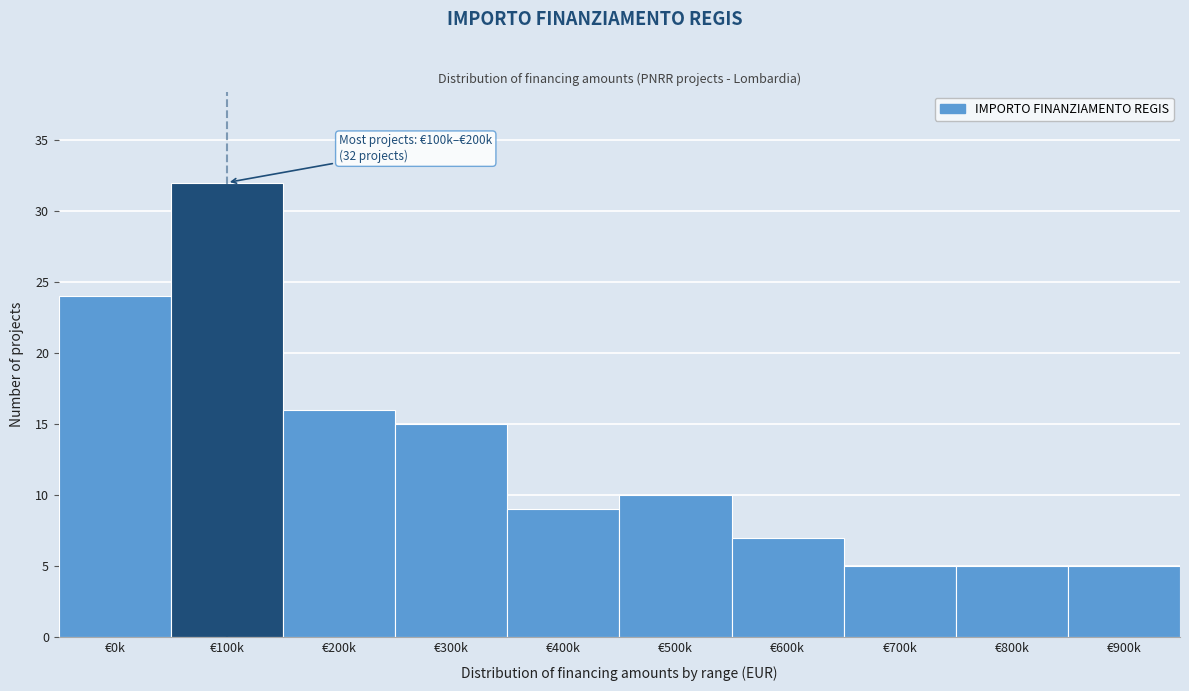

Reading left to right, transcribe all the data shown in this chart.

€0k=24	€100k=32	€200k=16	€300k=15	€400k=9	€500k=10	€600k=7	€700k=5	€800k=5	€900k=5